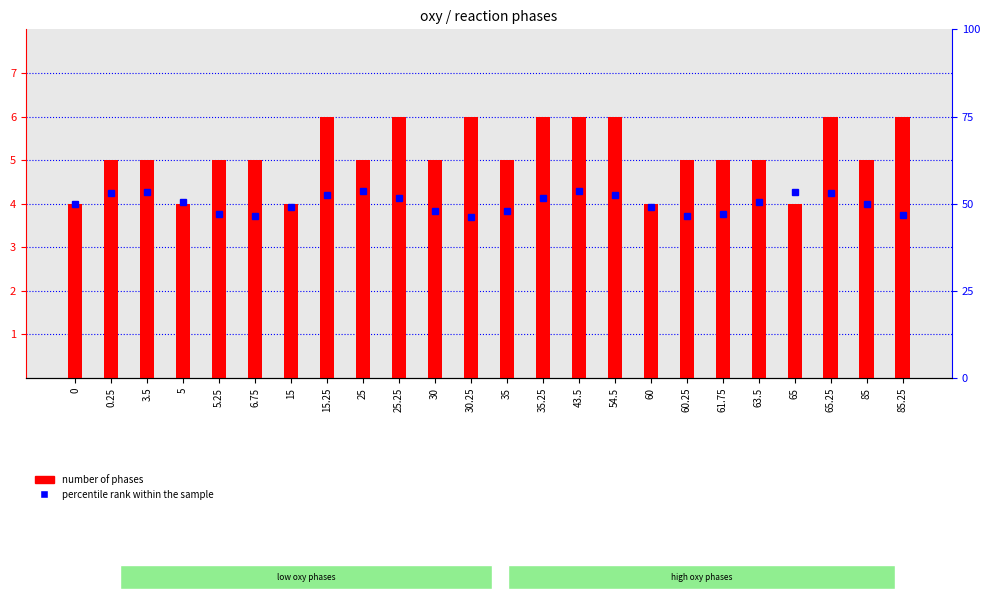

Read the percentile rank within the sample value at 25.

4.3